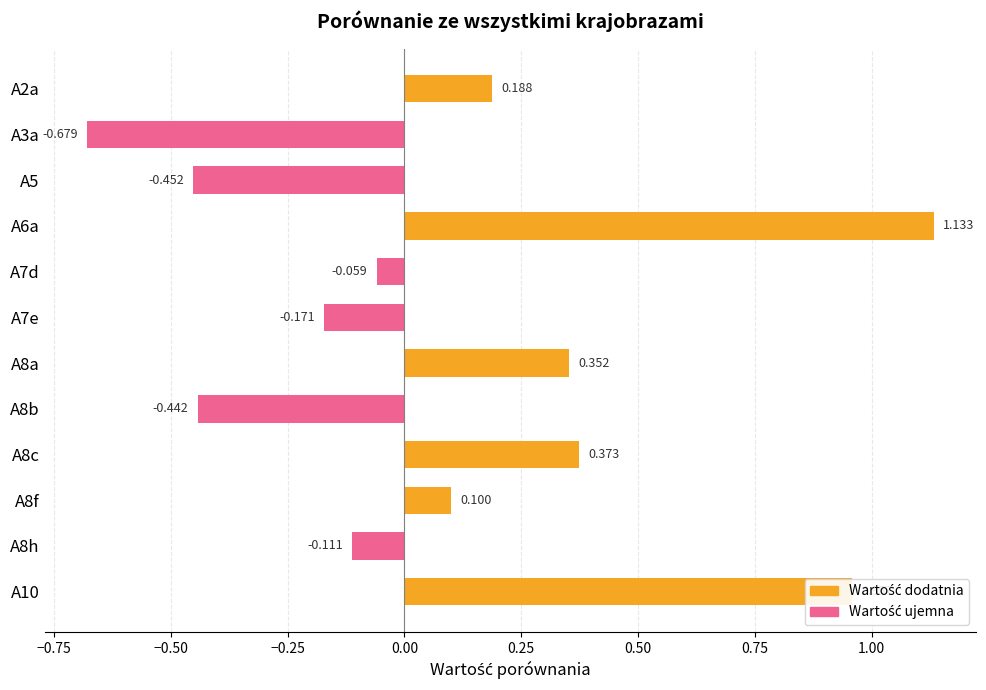

Rank the categories by value from highest to lowest.

A6a, A10, A8c, A8a, A2a, A8f, A7d, A8h, A7e, A8b, A5, A3a